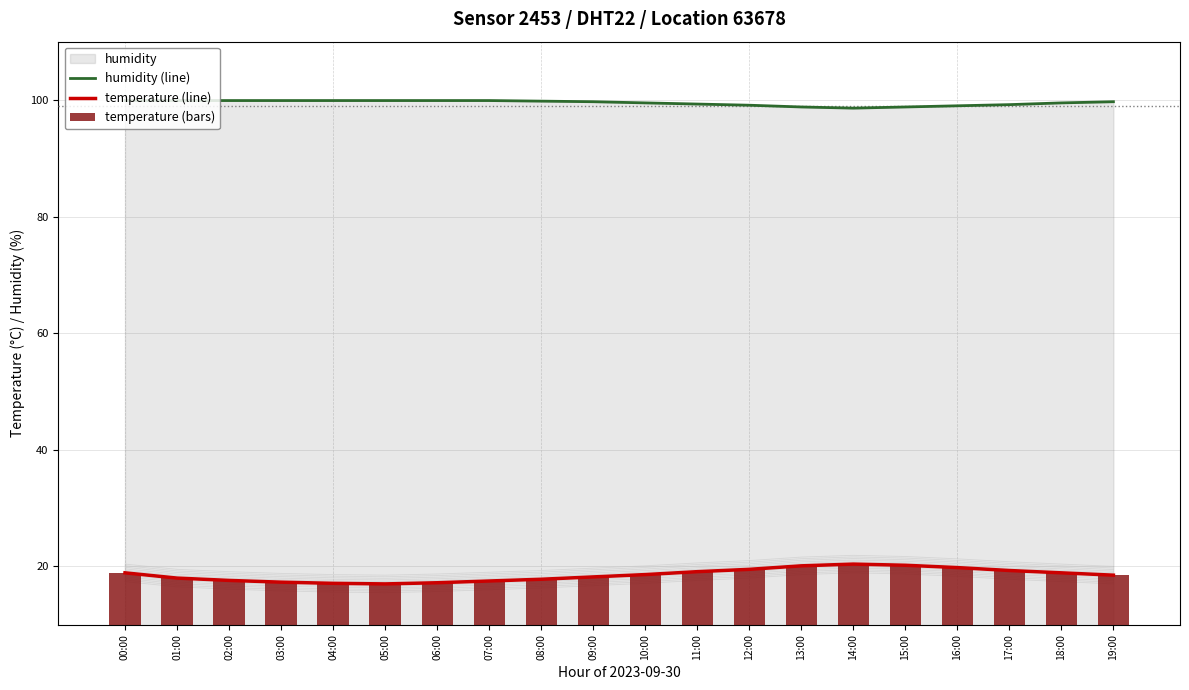

At which category is the sum across all series the highest?

14:00